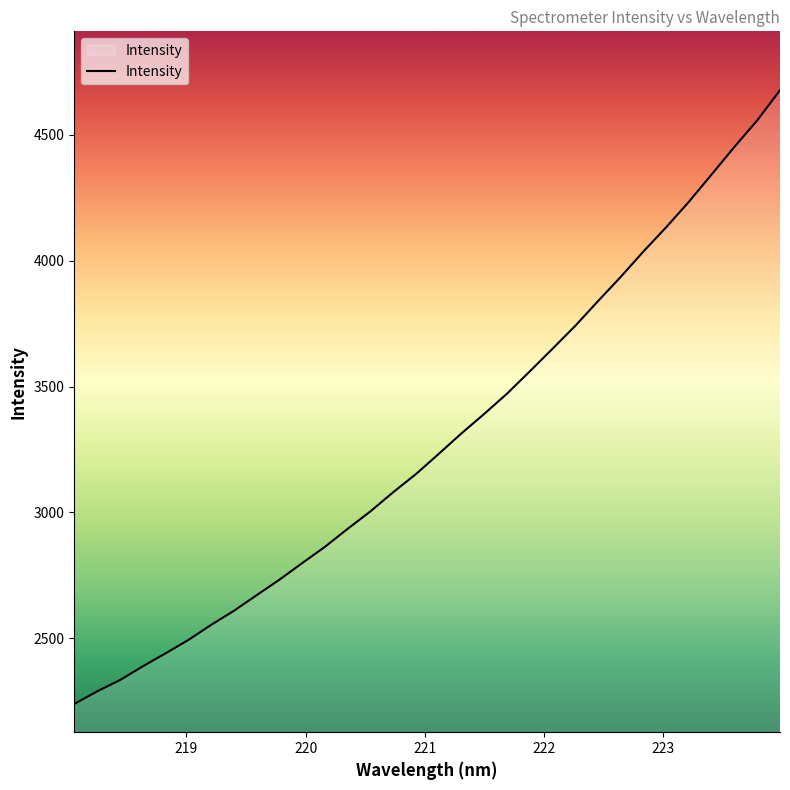

What is the smallest value displayed?

2239.7